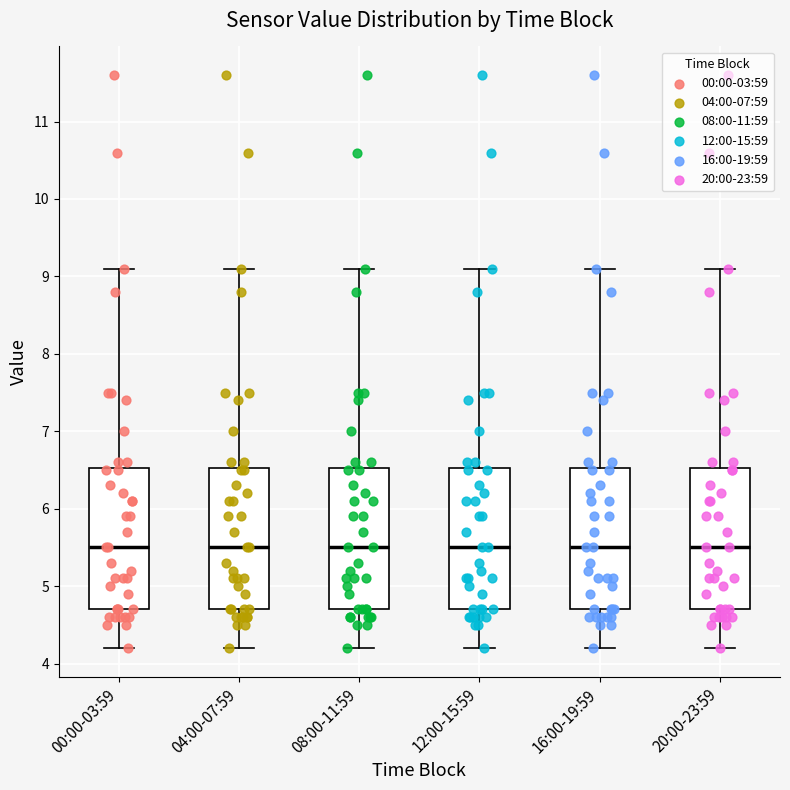

Where is the upper edge of the box for 20:00-23:59 on the y-axis? The values are not printed on the chart, so give them approximately, as read against the axis.

6.5